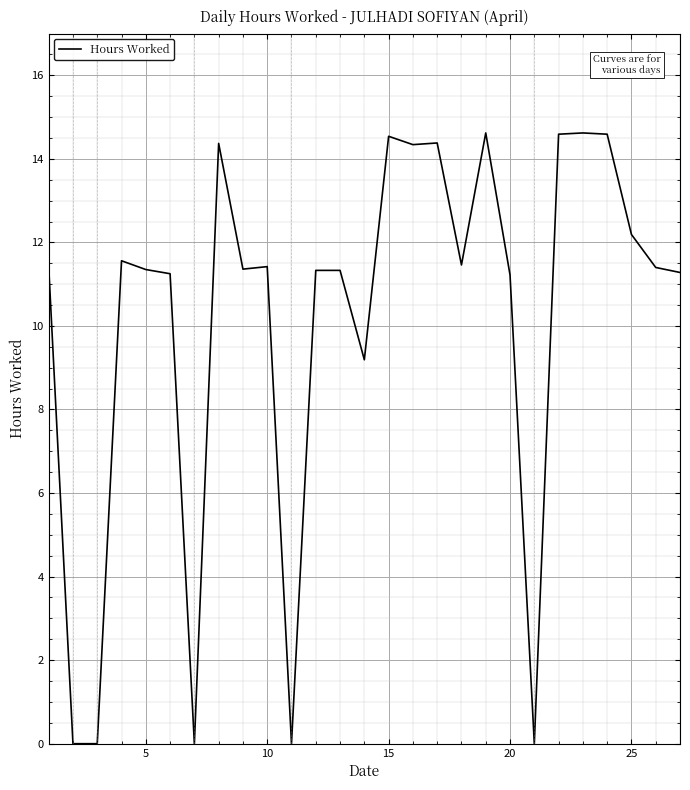

What is the difference between the maximum and minimum values?

14.6